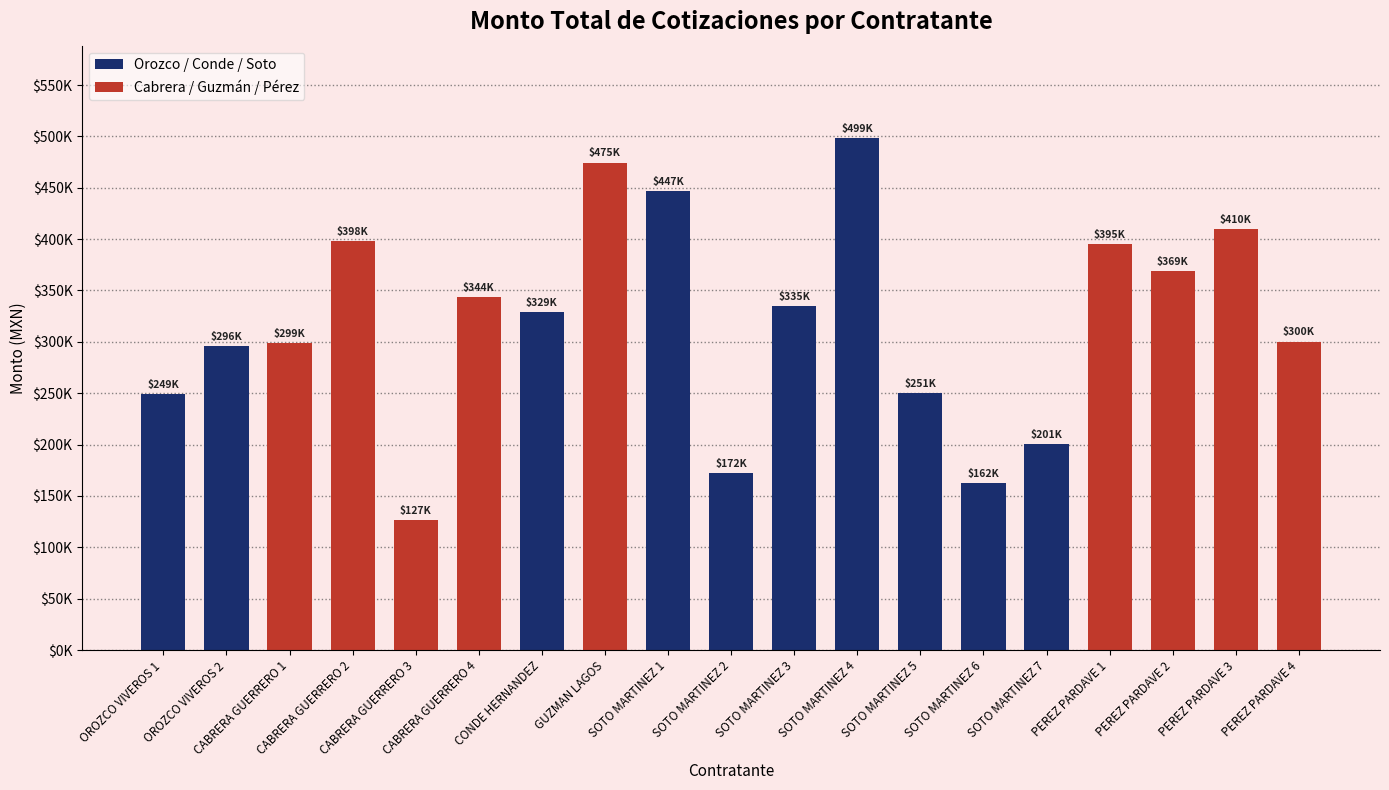

Reading left to right, list all the values displayed in this chart.

OROZCO VIVEROS 1=248888.7	OROZCO VIVEROS 2=295731.5	CABRERA GUERRERO 1=298700.0	CABRERA GUERRERO 2=397938.0	CABRERA GUERRERO 3=126735.1	CABRERA GUERRERO 4=343822.9	CONDE HERNANDEZ=329440.0	GUZMAN LAGOS=474576.6	SOTO MARTINEZ 1=446600.0	SOTO MARTINEZ 2=172351.0	SOTO MARTINEZ 3=334842.3	SOTO MARTINEZ 4=498581.6	SOTO MARTINEZ 5=250560.0	SOTO MARTINEZ 6=162400.0	SOTO MARTINEZ 7=200799.6	PEREZ PARDAVE 1=394929.5	PEREZ PARDAVE 2=368689.2	PEREZ PARDAVE 3=409606.3	PEREZ PARDAVE 4=300350.0